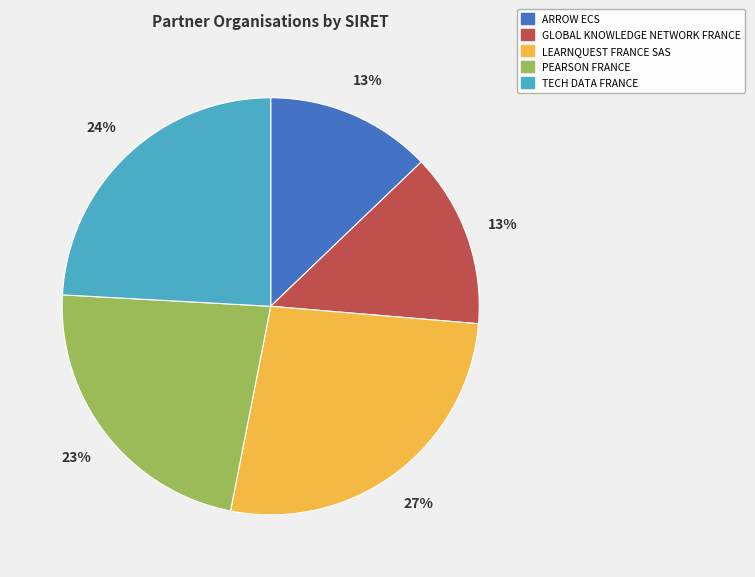

Is the sum of GLOBAL KNOWLEDGE NETWORK FRANCE and LEARNQUEST FRANCE SAS greater than half?

No